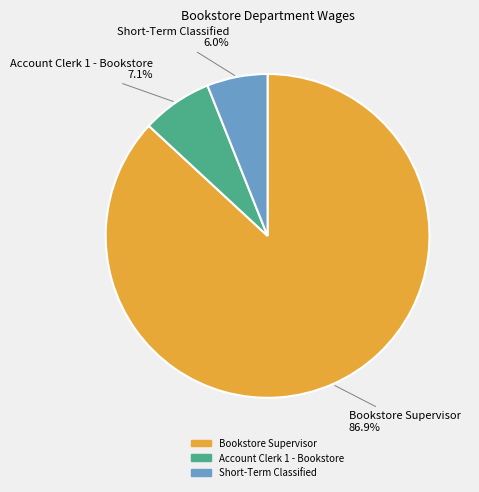

Combined, do Bookstore Supervisor and Account Clerk 1 - Bookstore account for over 50%?

Yes